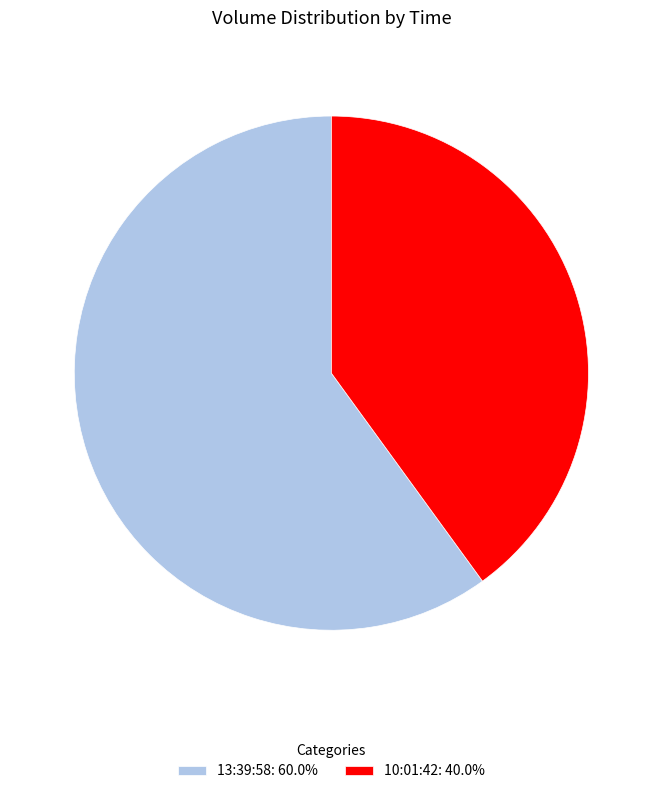

What is the ratio of the value at 10:01:42: 40.0% to the value at 13:39:58: 60.0%?

0.7